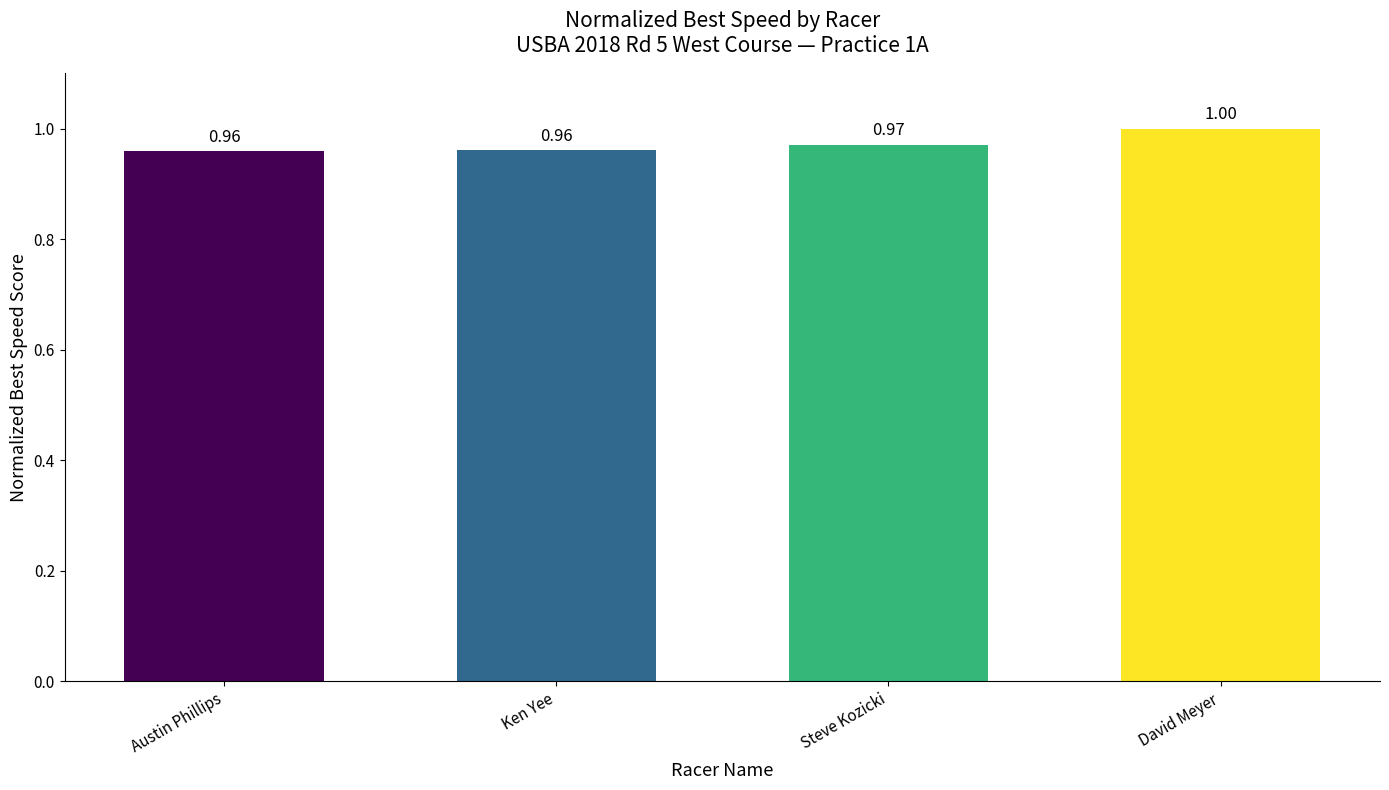

What value does the data have at Ken Yee?

1.0